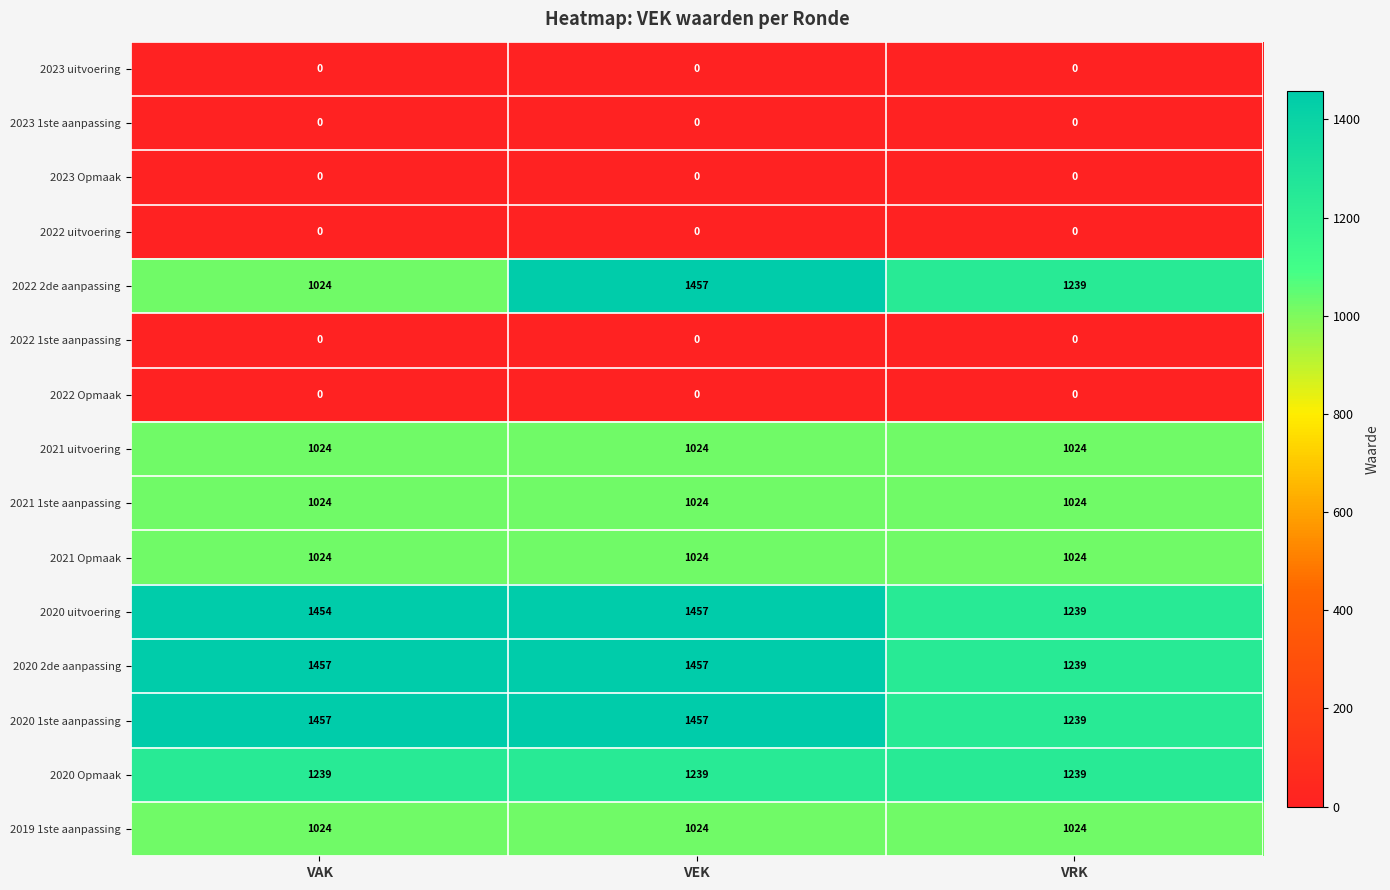

What is the greatest value displayed?

1457